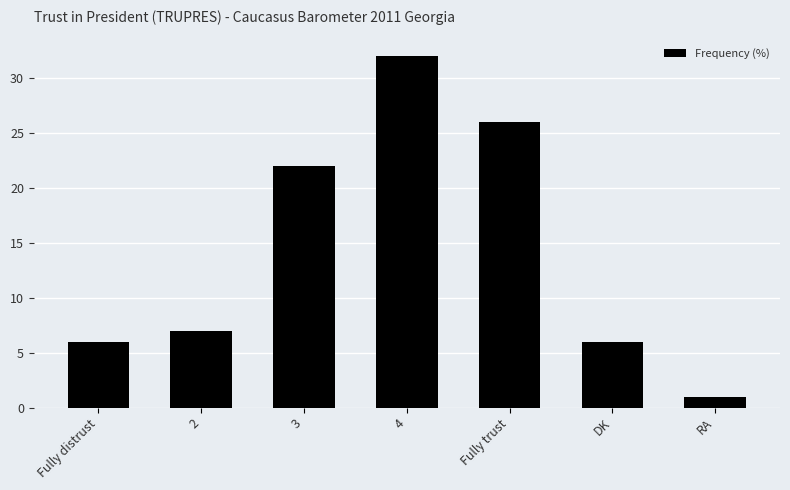

What is the minimum value shown in the chart?

1